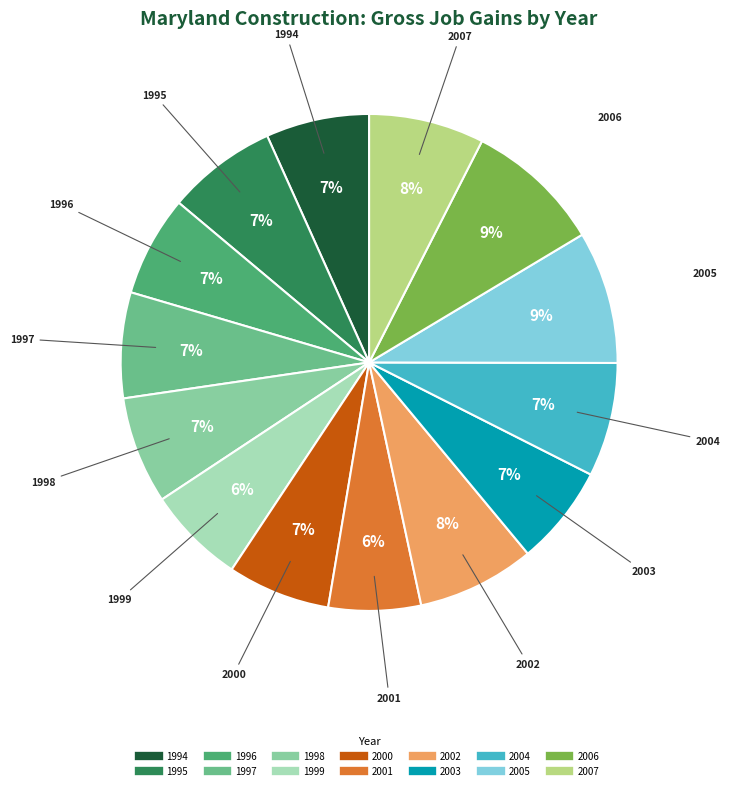

To the nearest percent, what is the difference between the 1996 and 2006 slice percentages?

2%